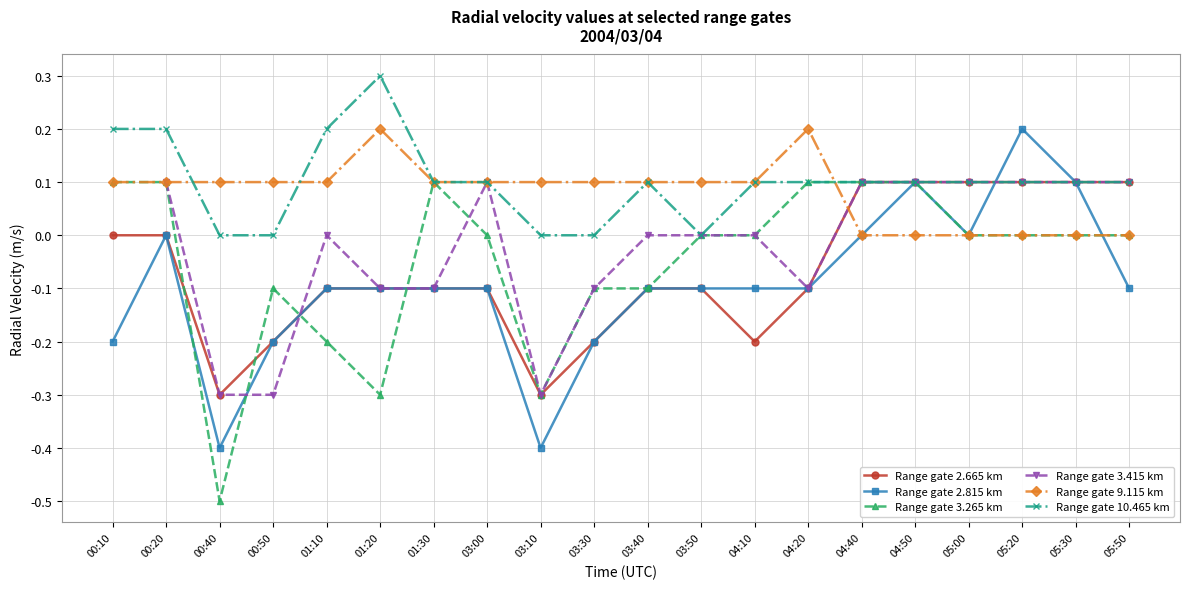

The Range gate 10.465 km series shows 0.1 at 00:20. True or false?

False